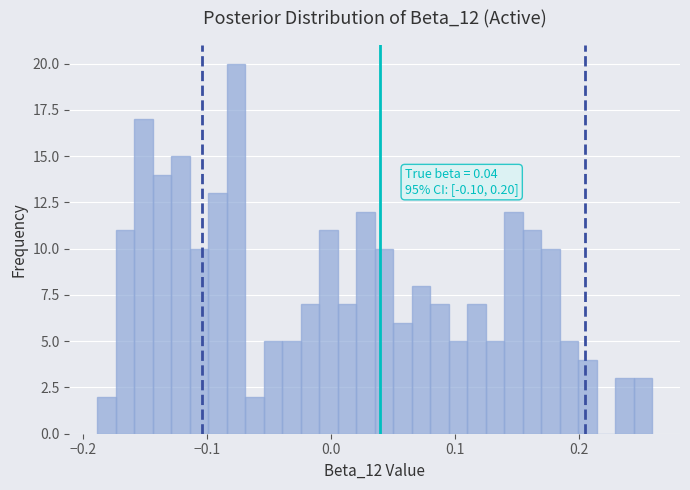

Read against the x-axis, roughly where is the centre of the tallest bar?

-0.08